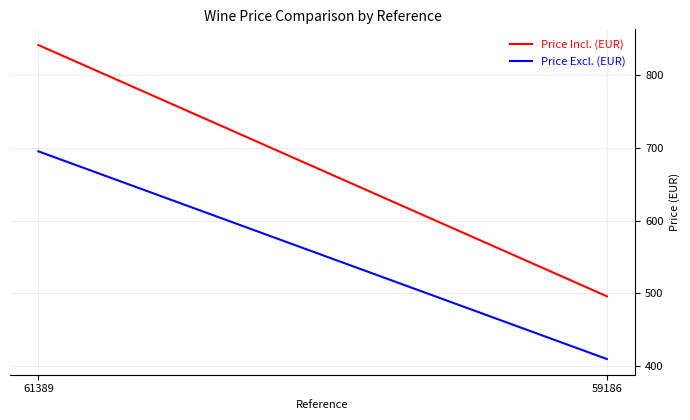

Read the Price Incl. (EUR) value at 59186.

496.1